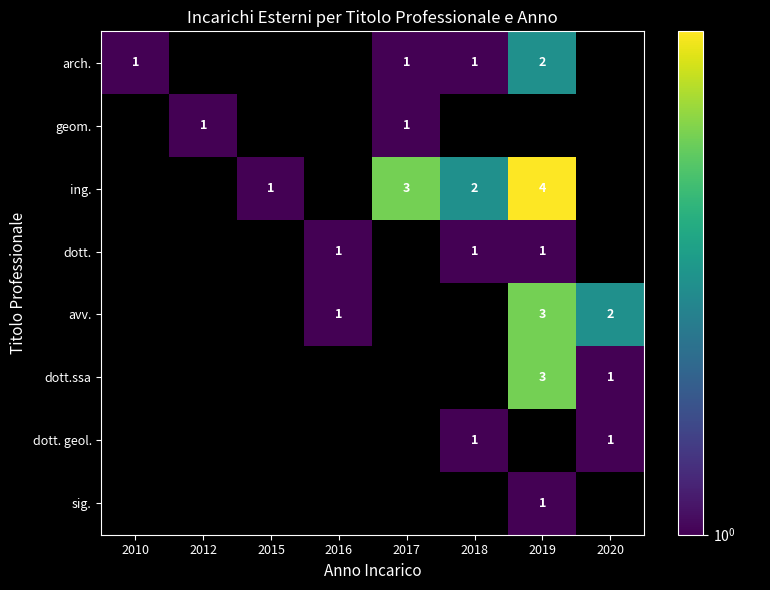

How many series are shown in this chart?

8